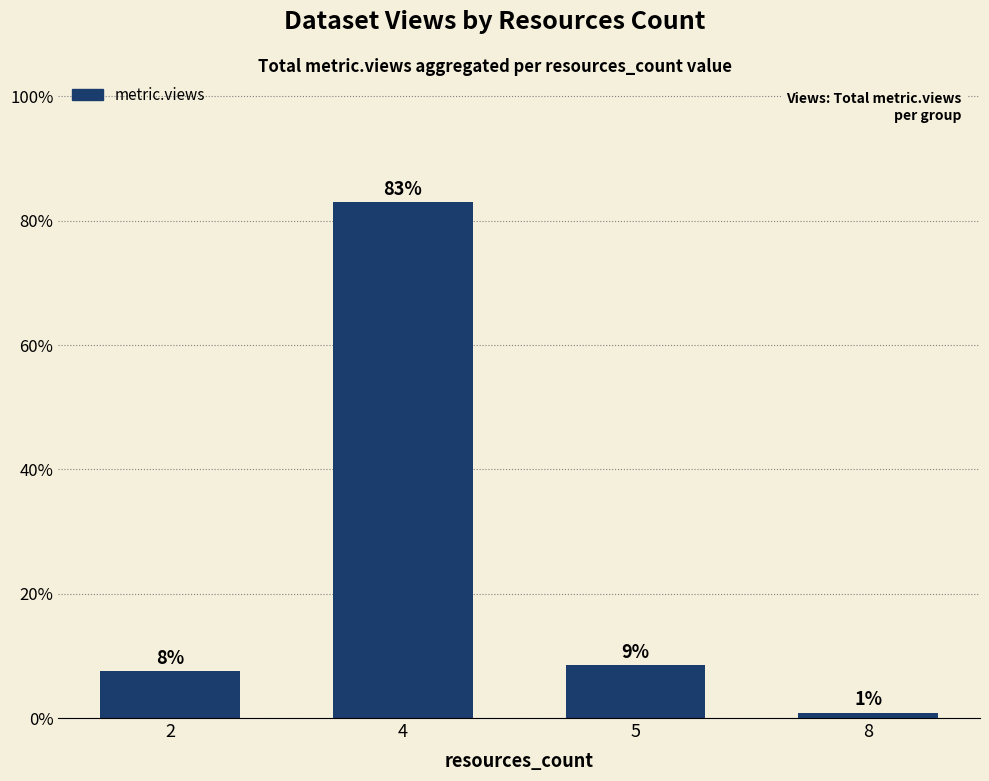

At which label does the data first exceed 8?

4